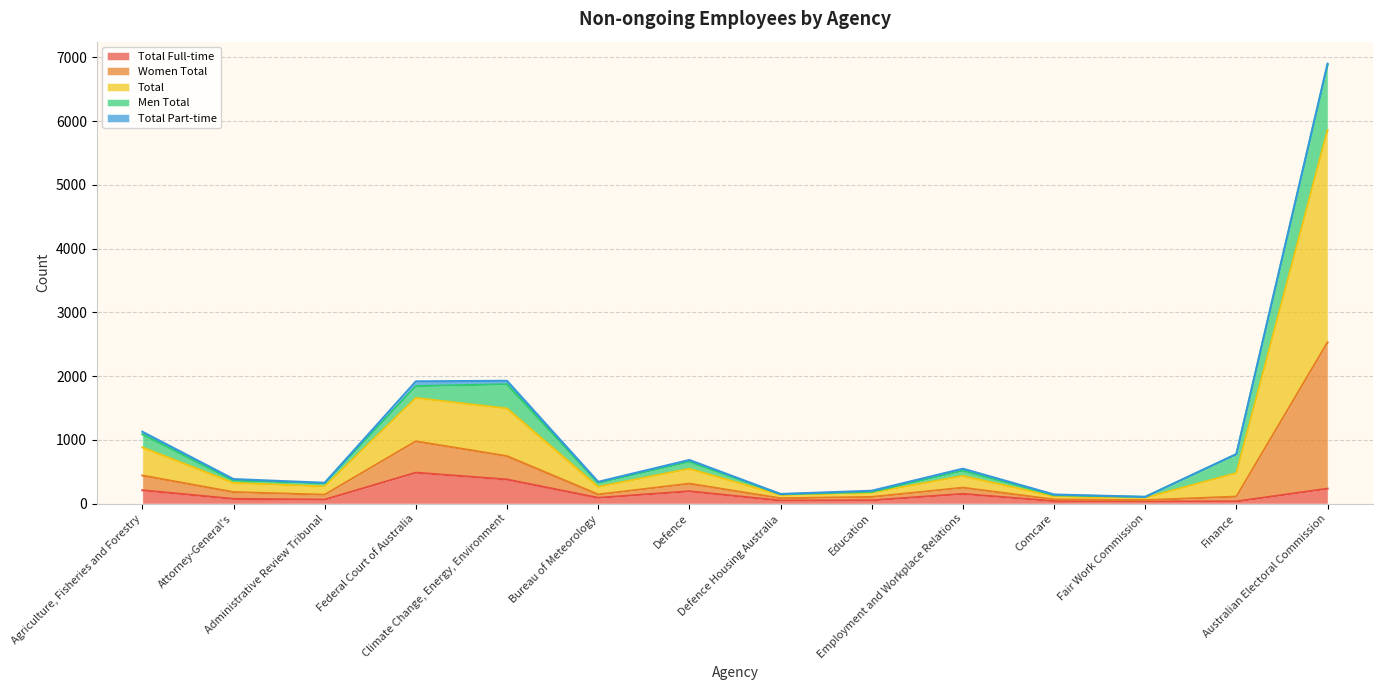

Does the chart display data point markers on the line(s)?

No